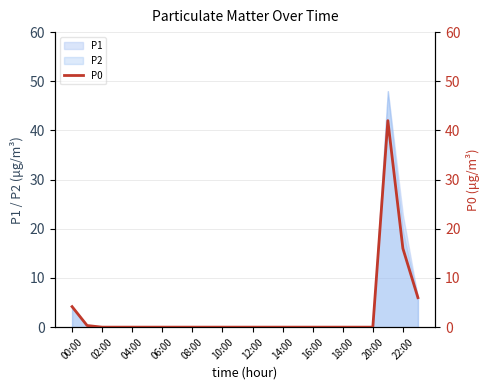

The value of P2 at 16:00 is -28.8. True or false?

False